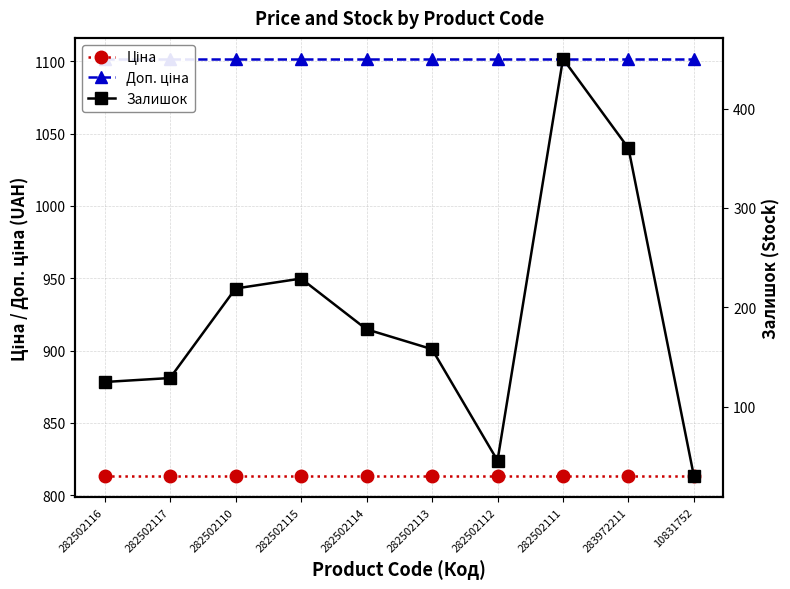

What is the sum of all Ціна values?

8130.3